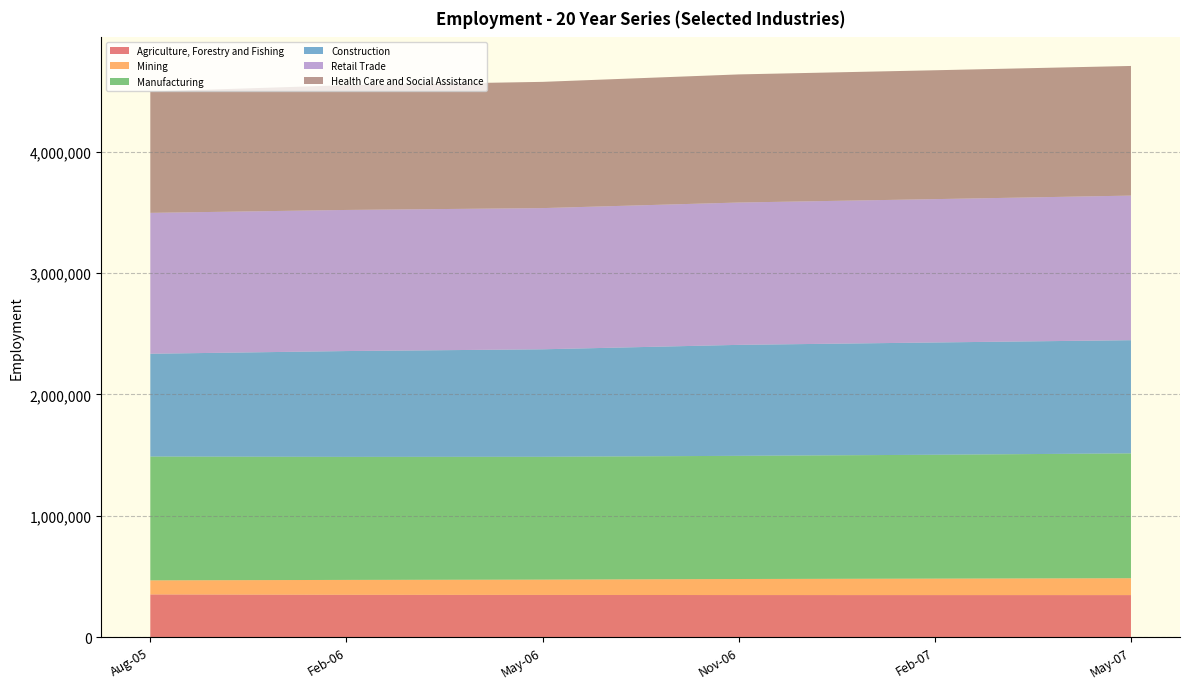

Reading left to right, transcribe all the data shown in this chart.

Agriculture, Forestry and Fishing: Aug-05=351000	Feb-06=348100	May-06=347100	Nov-06=345900	Feb-07=345700	May-07=345600
Mining: Aug-05=116000	Feb-06=122600	May-06=125900	Nov-06=132300	Feb-07=135600	May-07=139000
Manufacturing: Aug-05=1020500	Feb-06=1014100	May-06=1012500	Nov-06=1015200	Feb-07=1021000	May-07=1029100
Construction: Aug-05=847300	Feb-06=872300	May-06=886000	Nov-06=914700	Feb-07=925500	May-07=932900
Retail Trade: Aug-05=1161300	Feb-06=1163000	May-06=1163800	Nov-06=1173200	Feb-07=1181500	May-07=1191800
Health Care and Social Assistance: Aug-05=1000200	Feb-06=1028200	May-06=1040500	Nov-06=1055900	Feb-07=1062100	May-07=1068500